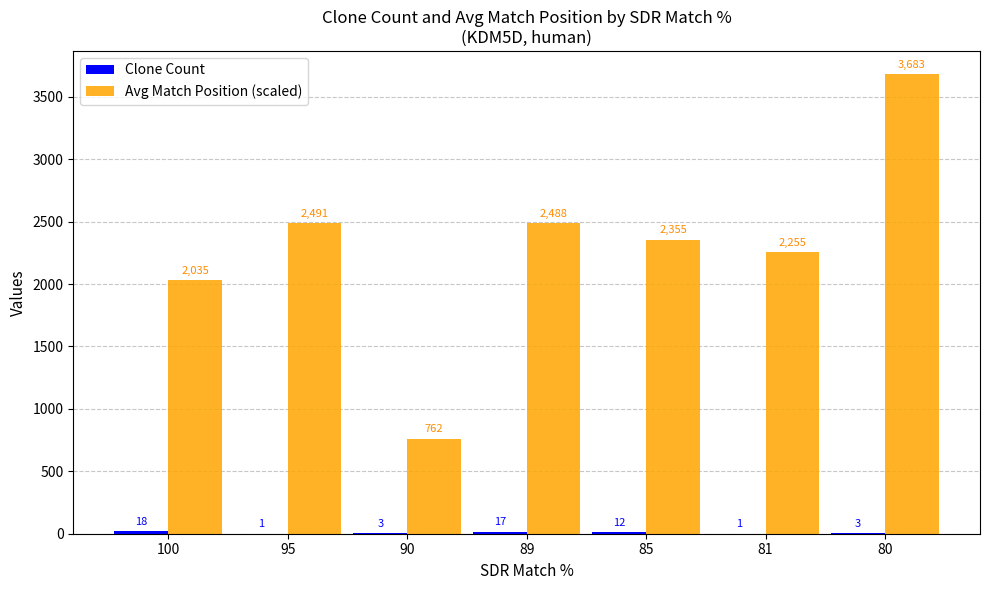

At which label is Avg Match Position (scaled) closest to 2222?

81